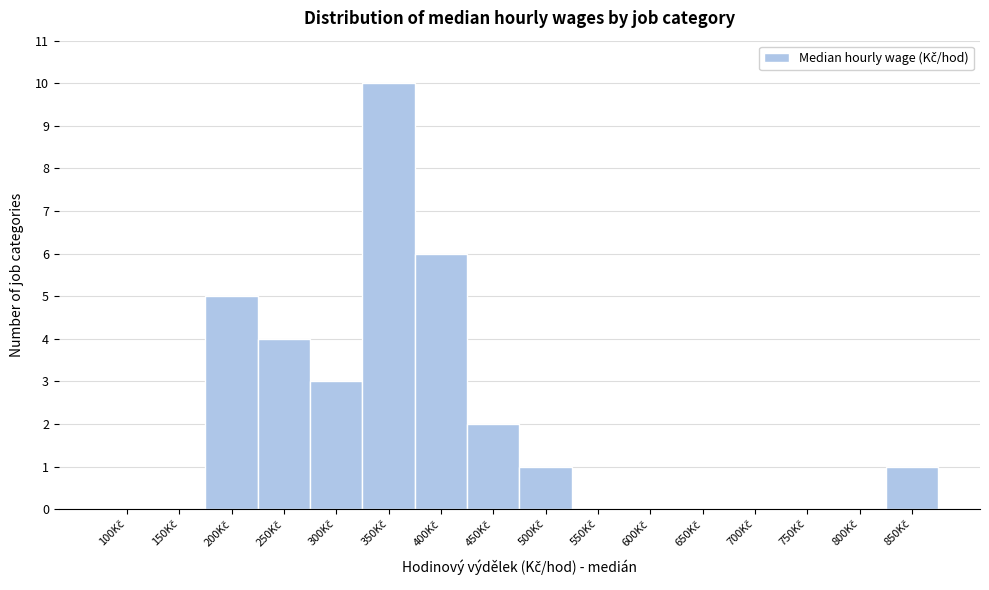

What is the greatest value displayed?

10